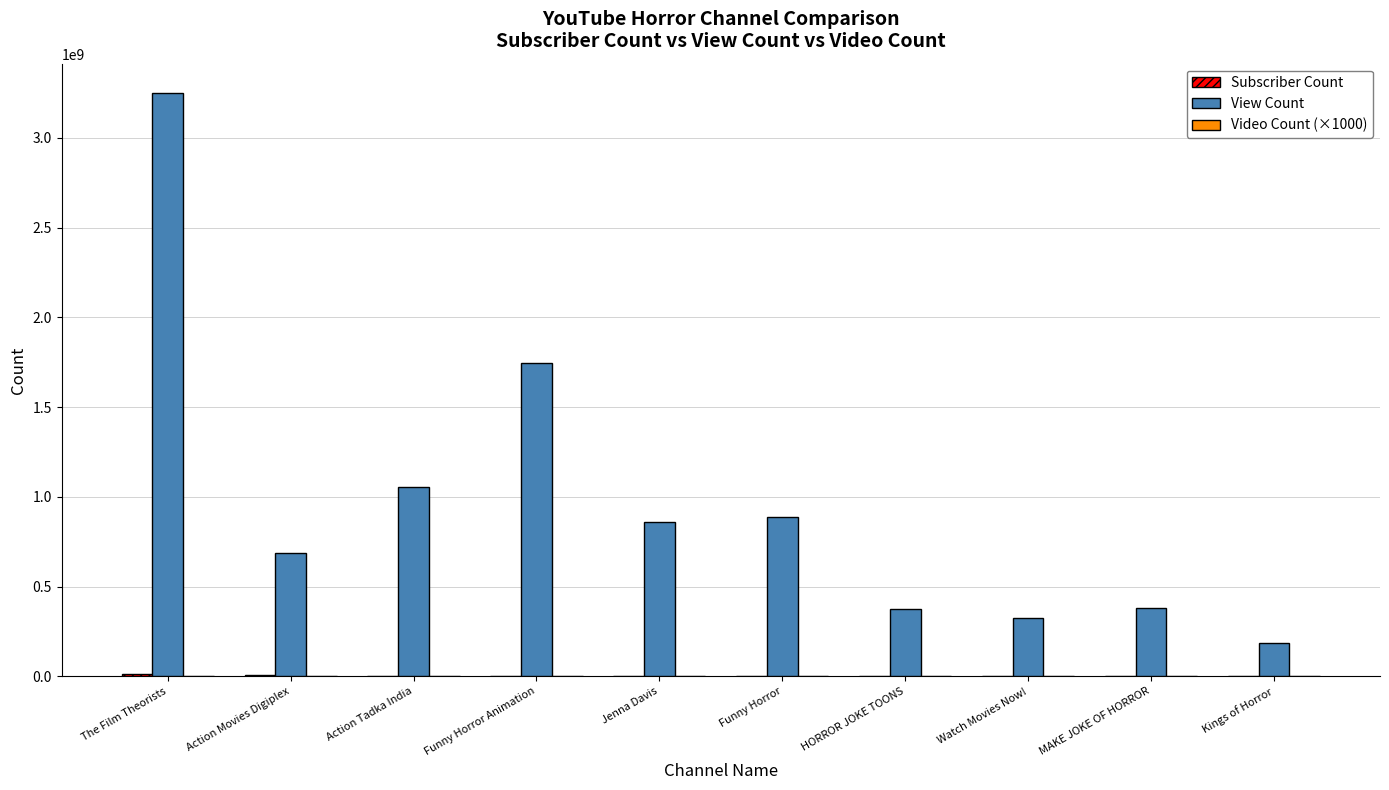

What is the sum of all View Count values?

9749581217